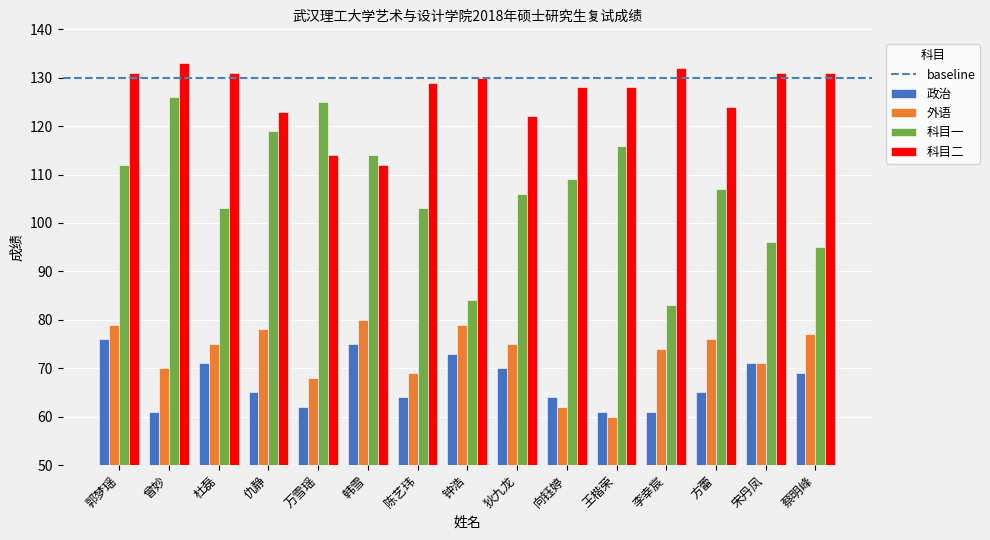

The value of 政治 at 仇静 is 65. True or false?

True